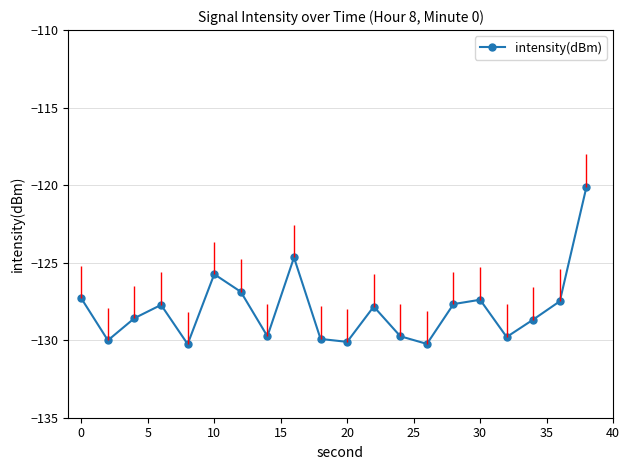

What is the average value?

-128.0